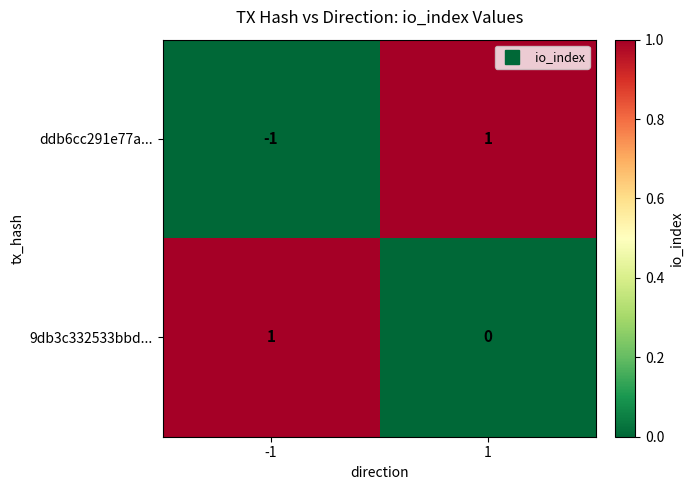

Which series has the largest total across all categories?

9db3c332533bbd...